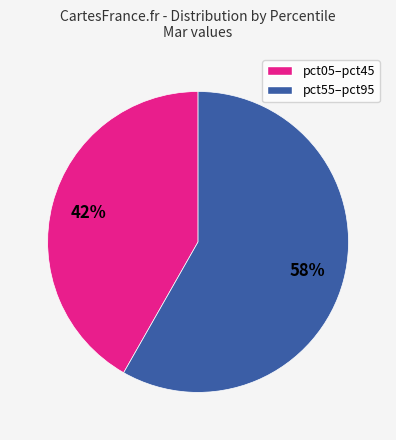

Is there any slice that represents more than half of the pie?

Yes